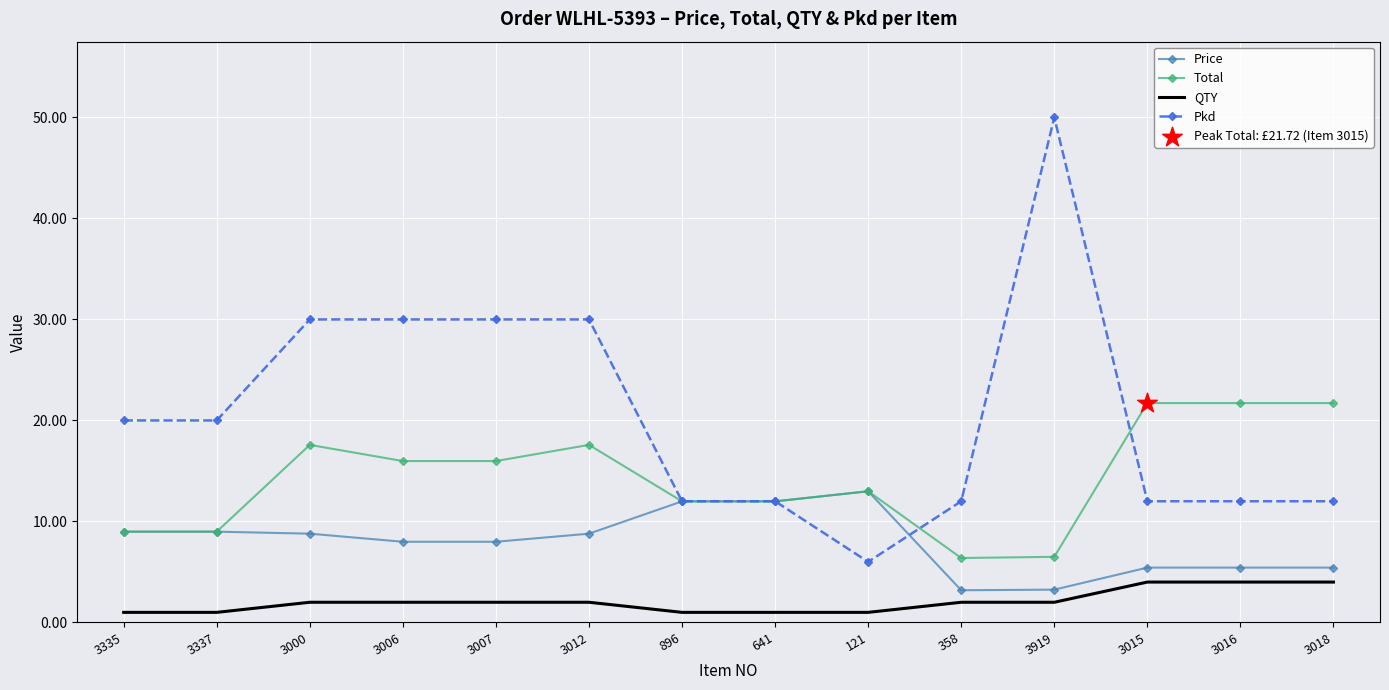

Which series has the largest range (max minus min)?

Pkd